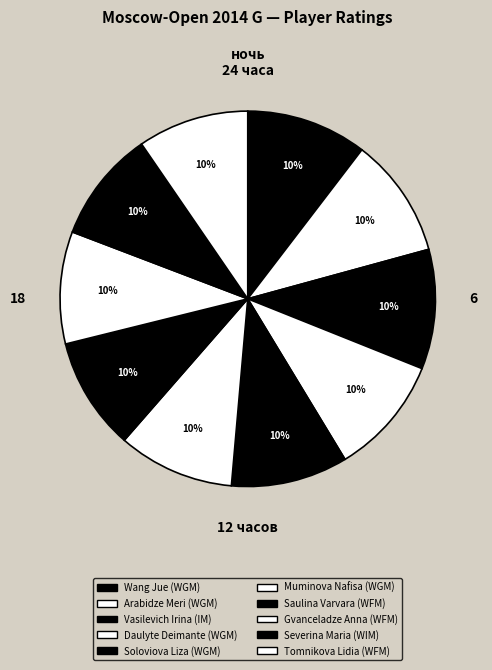

To the nearest percent, what percentage of the pie is Wang Jue (WGM)?

10%